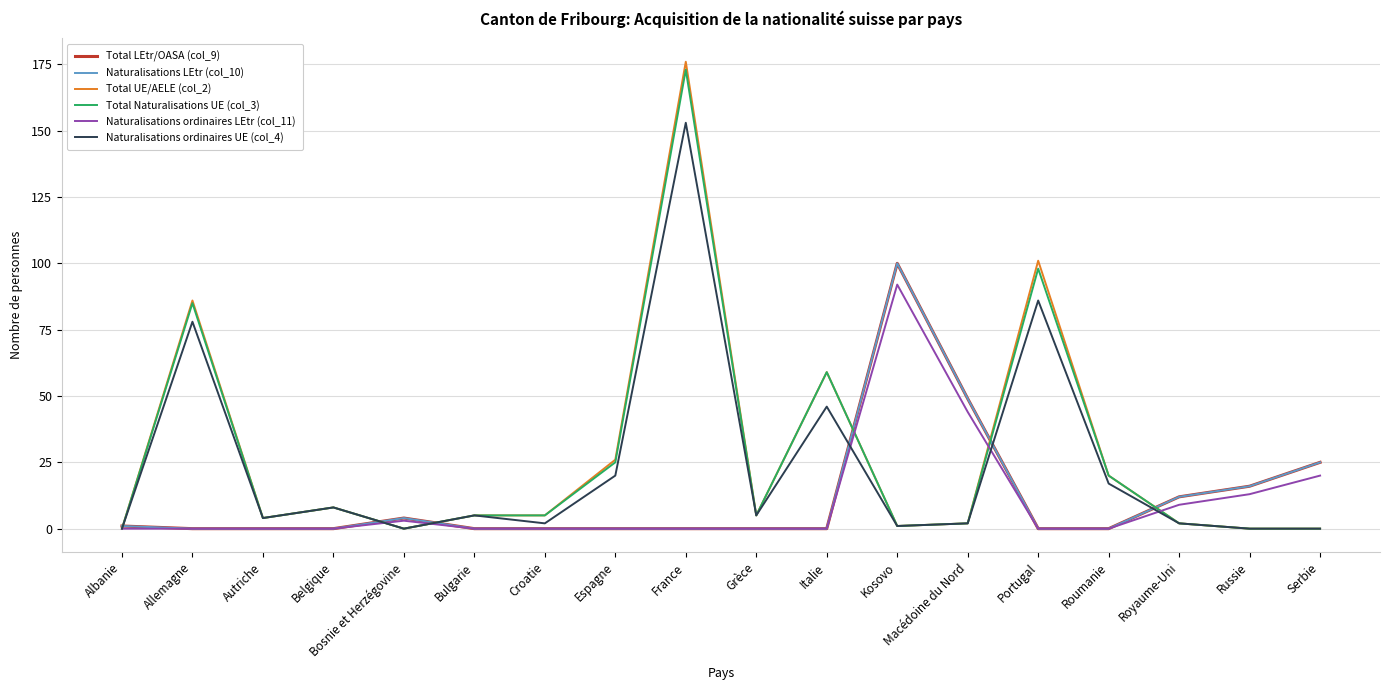

Is this an area chart (filled region under the line)?

No